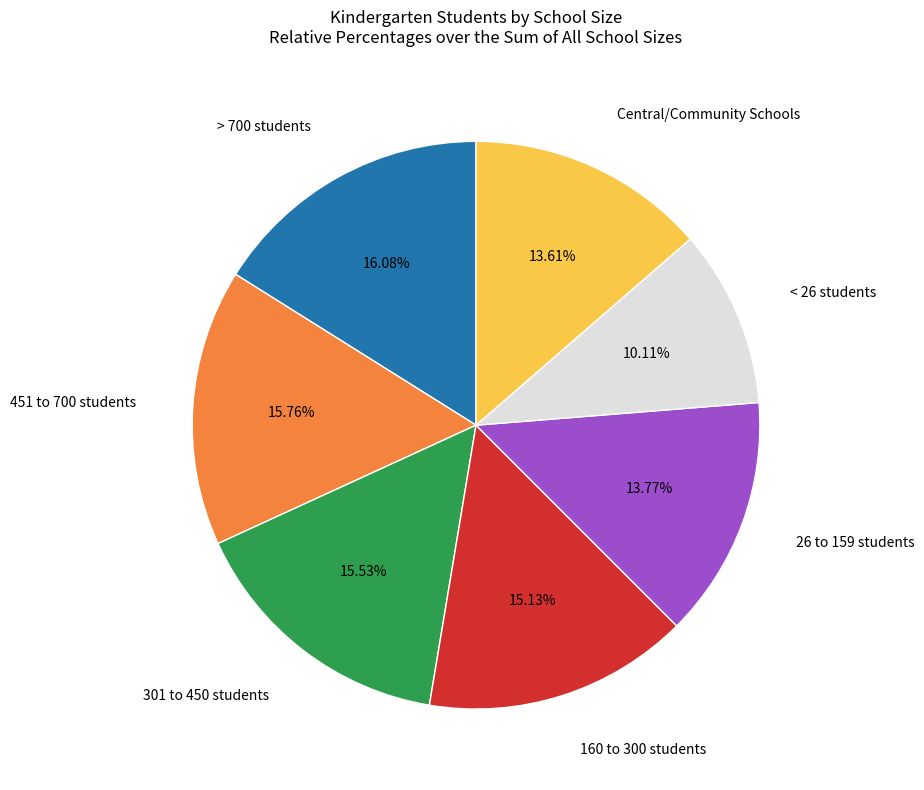

What percentage is the > 700 students slice, to the nearest percent?

16%